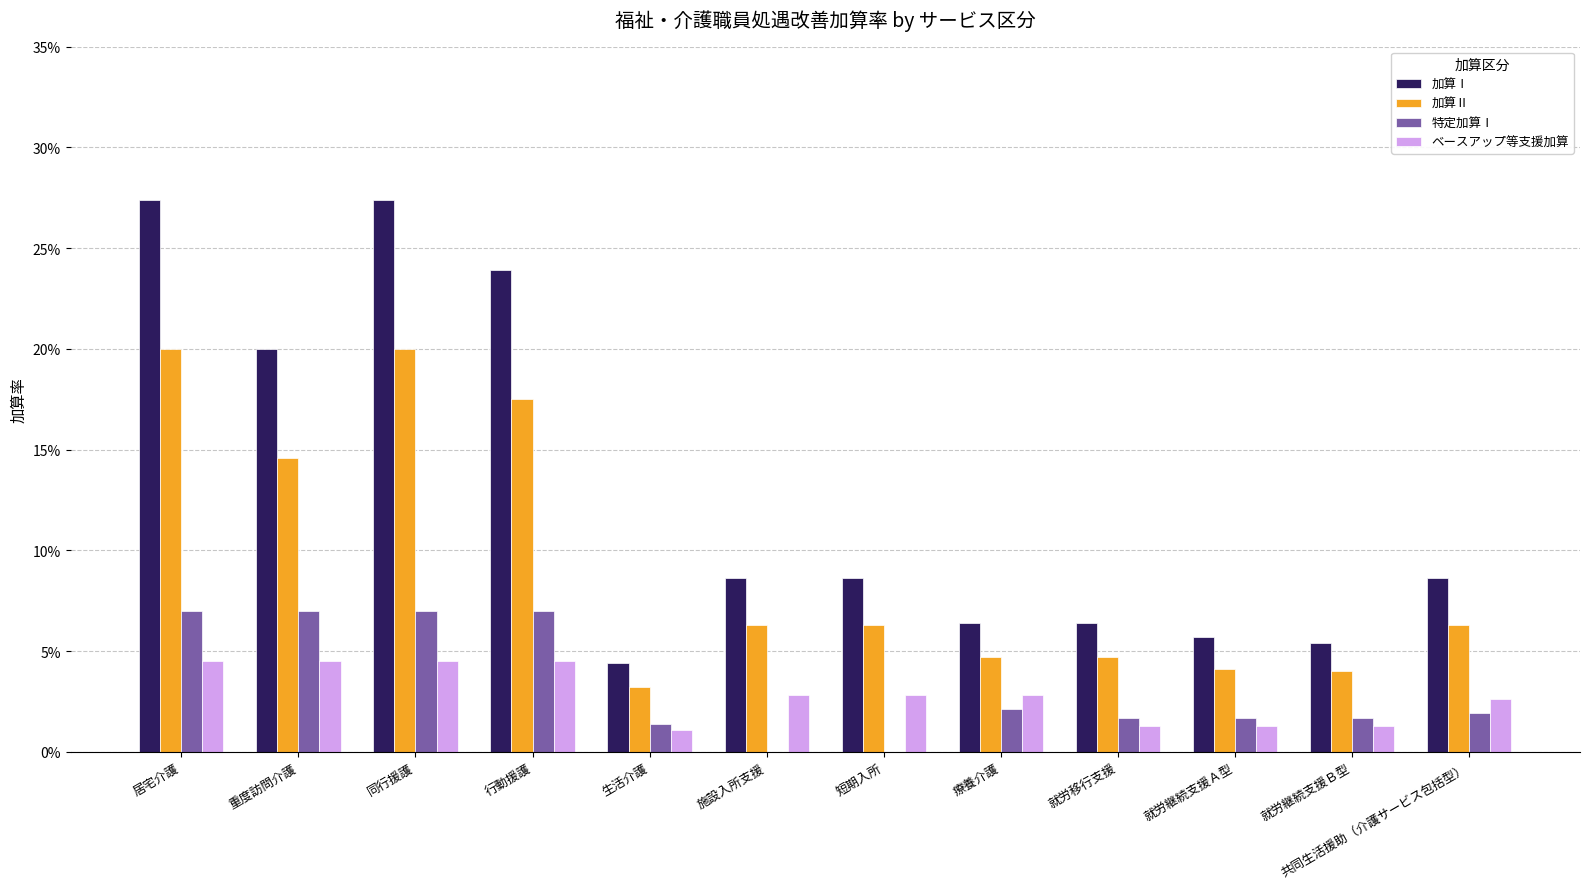

What is the sum of all 特定加算Ⅰ values?

0.4